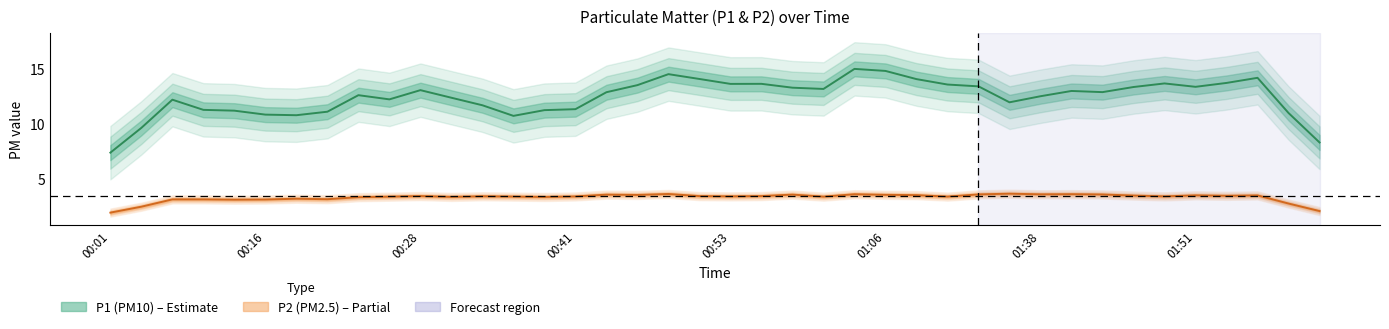

What is the value of the P2 (PM2.5) point at the 40th from the left?

2.0